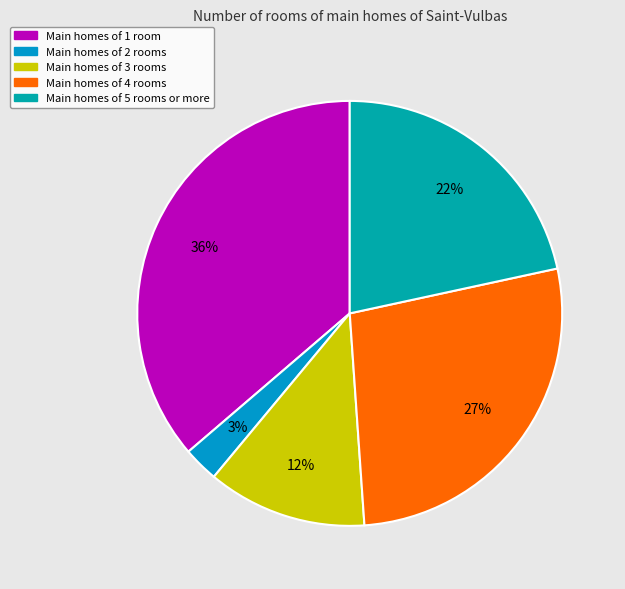

How many segments does this pie chart have?

5